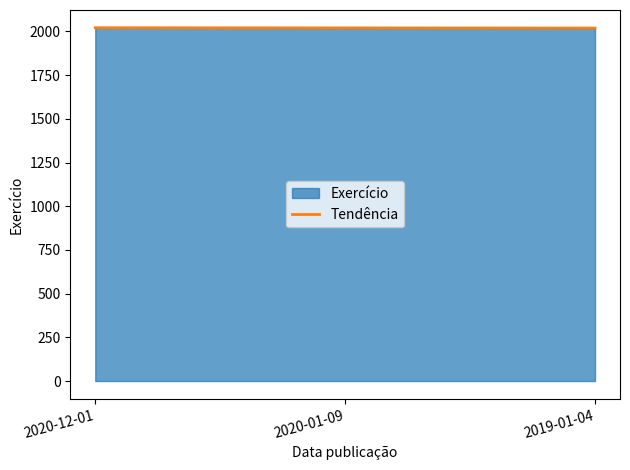

How many lines are shown in the chart?

1